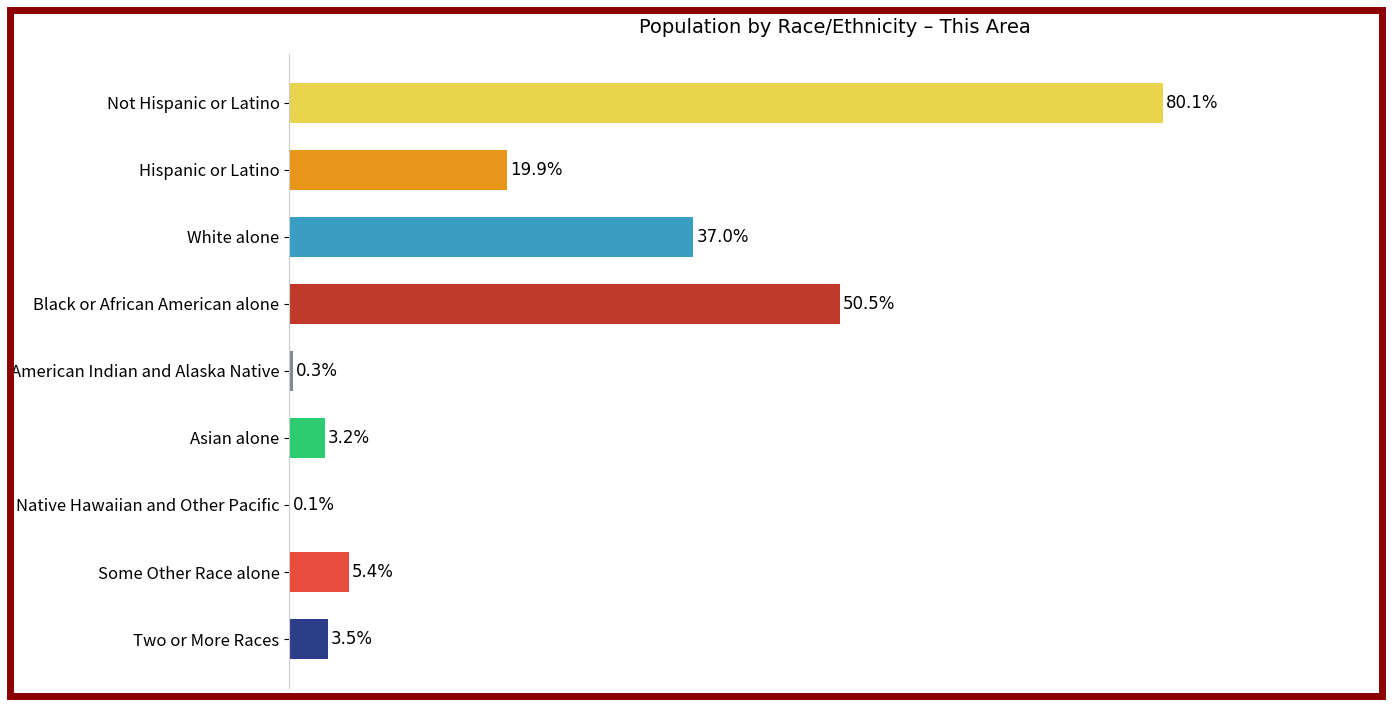

Which has a higher value, Some Other Race alone or American Indian and Alaska Native?

Some Other Race alone